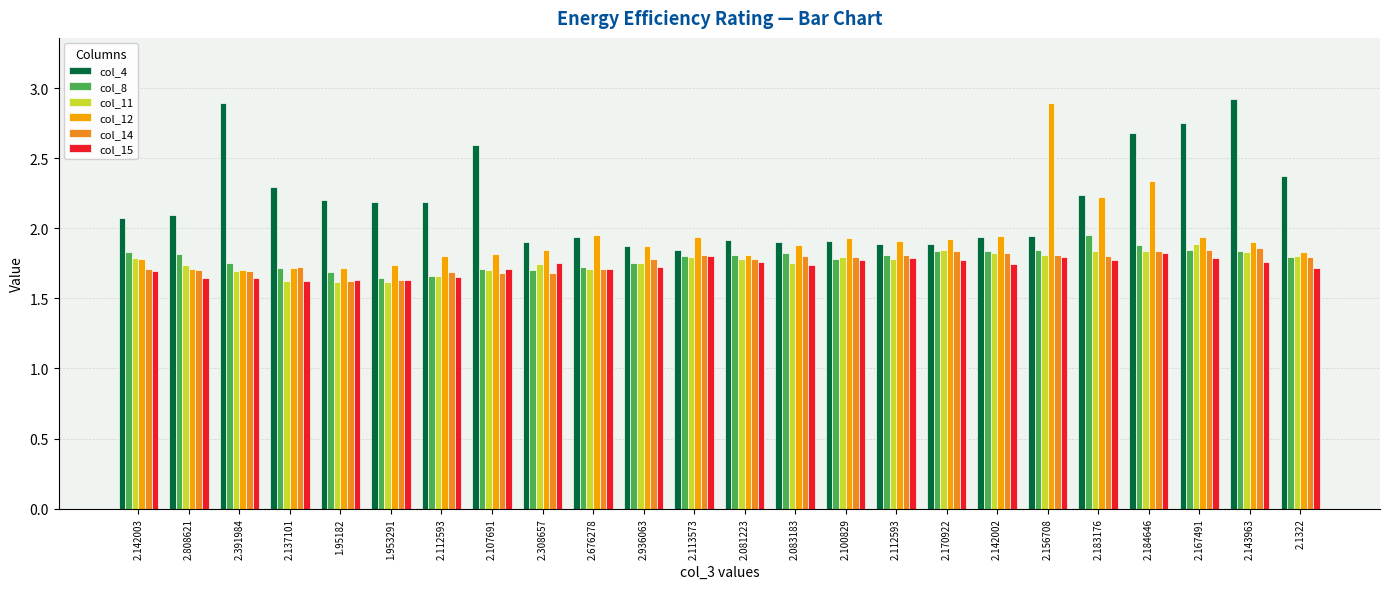

What are all the series names shown in the legend?

col_4, col_8, col_11, col_12, col_14, col_15